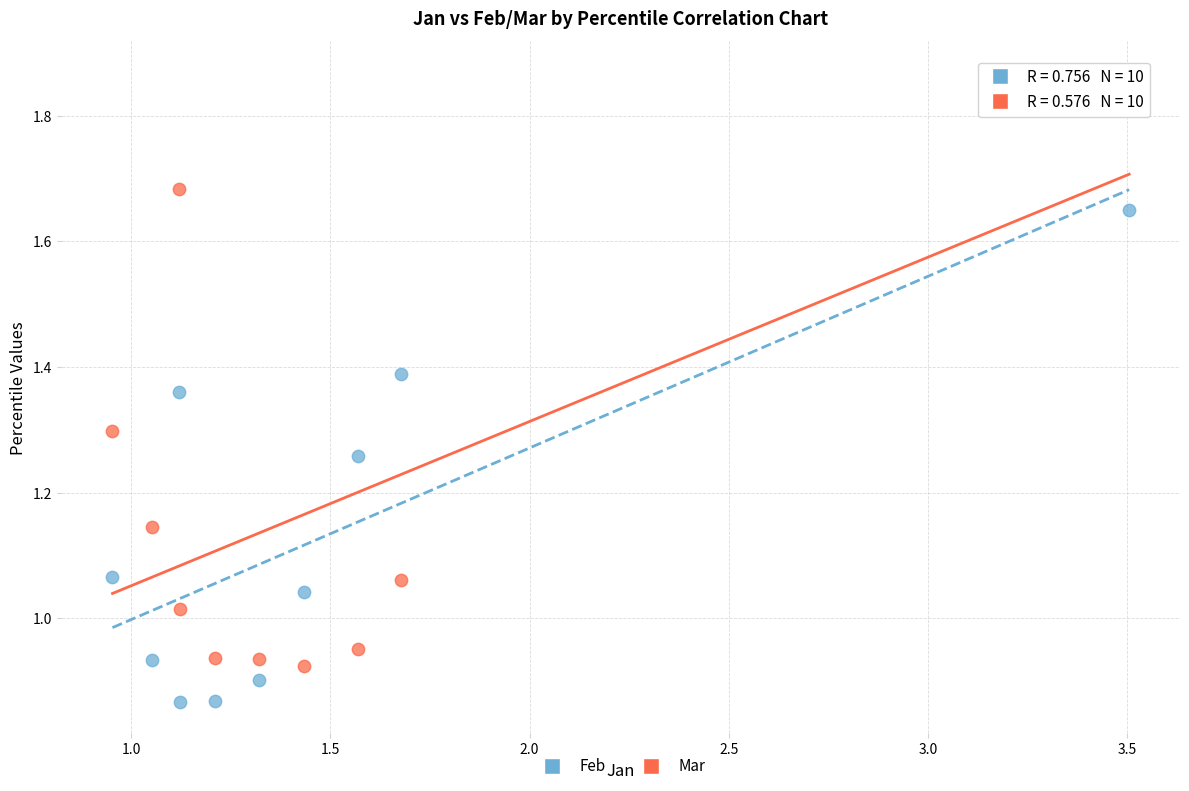

Which series has the widest spread of Y values?

Mar